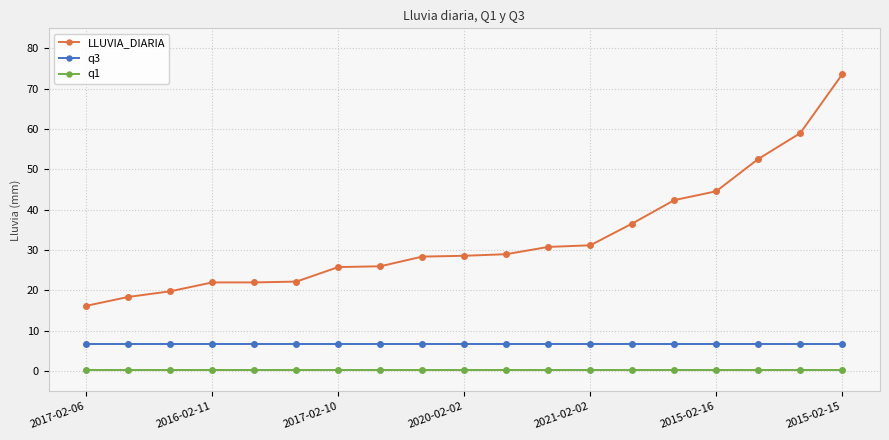

What is the greatest value displayed?

73.6